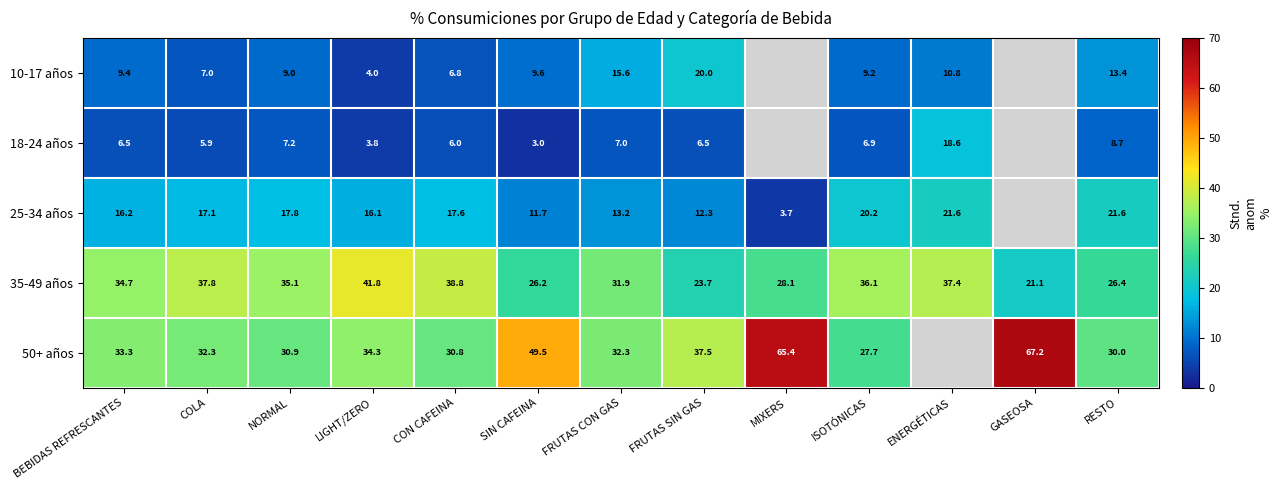

Which has a higher value, RESTO or MIXERS?

MIXERS